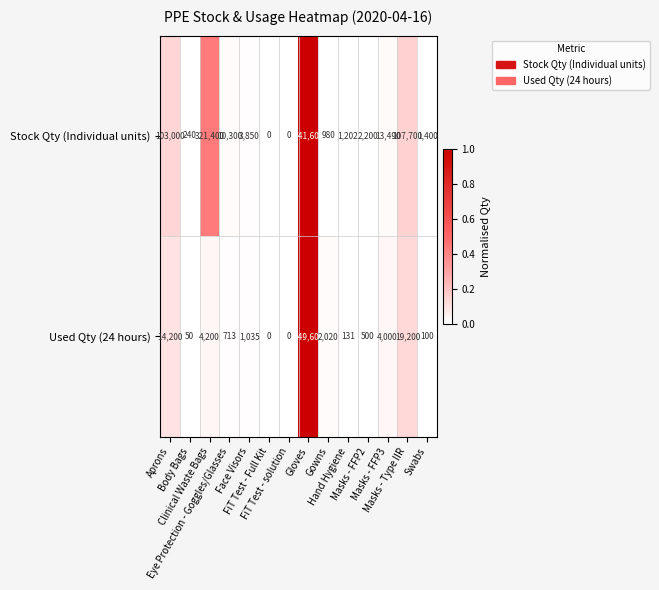

Rank the series by their maximum value, from lowest to highest.

Used Qty (24 hours), Stock Qty (Individual units)